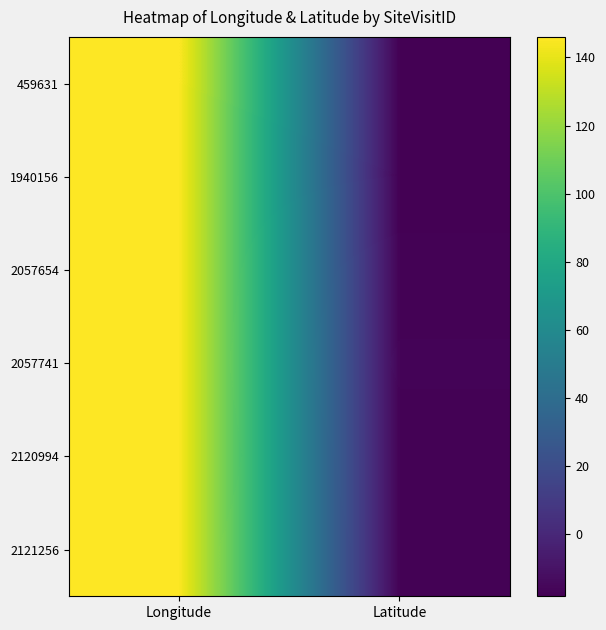

List the series in order of their peak value, lowest first.

2120994, 2057654, 2057741, 1940156, 2121256, 459631